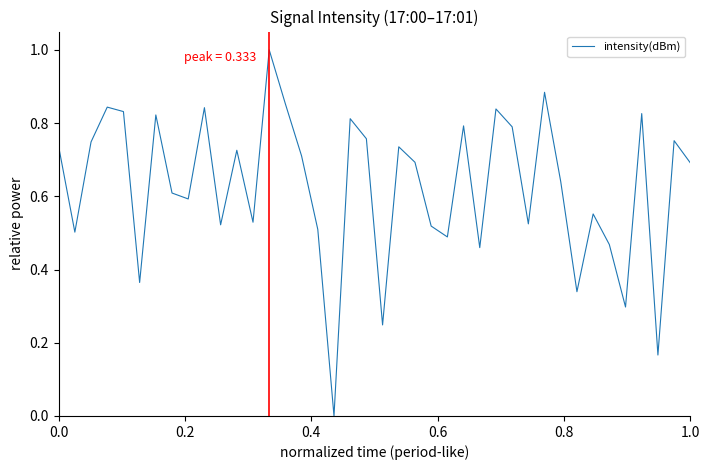

What is the maximum value shown in the chart?

1.0